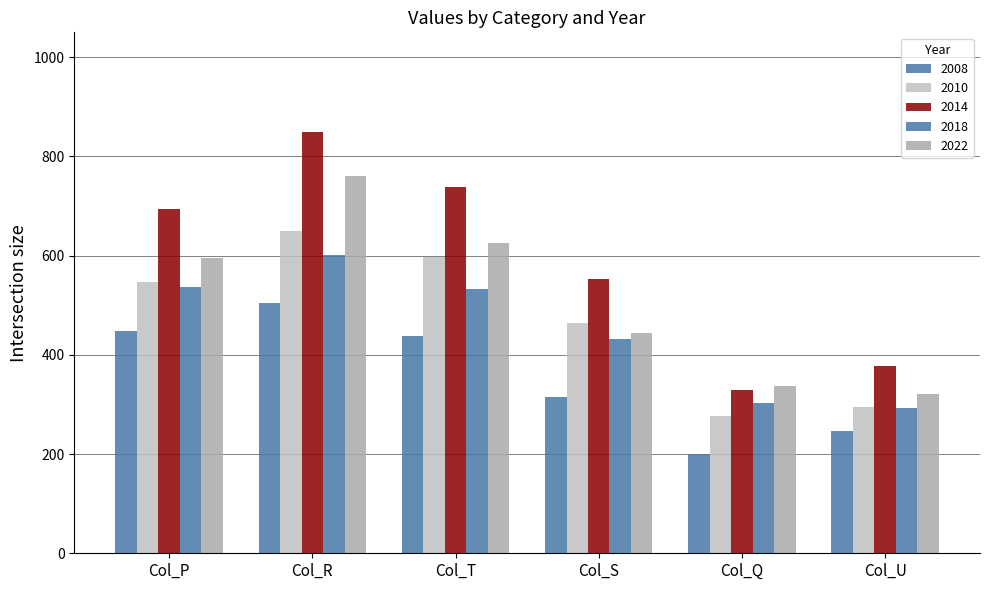

Count the number of categories in the chart.

6